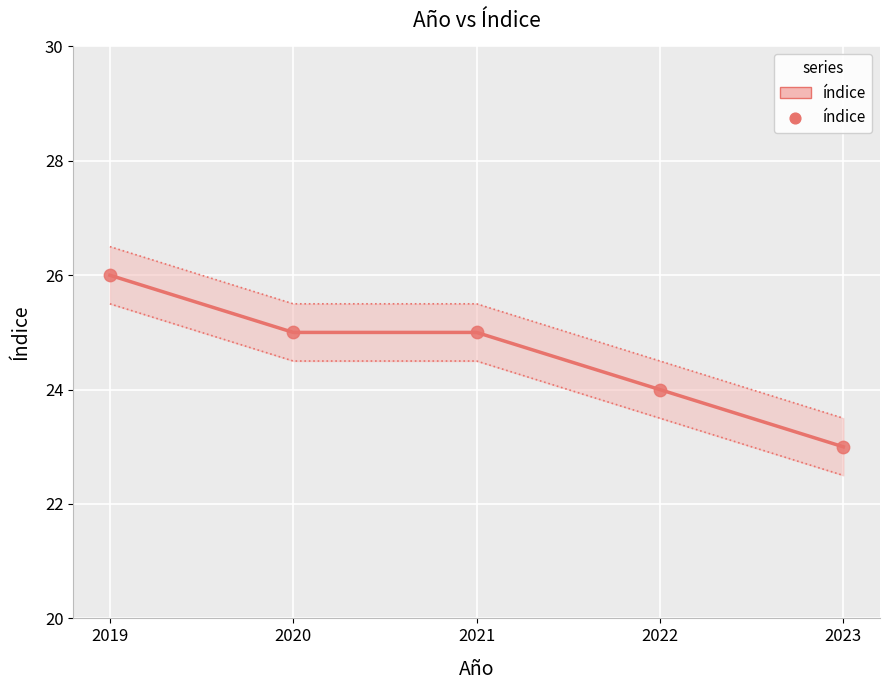

Is the value of índice (dots) at 2023 greater than the value of índice at 2023?

No